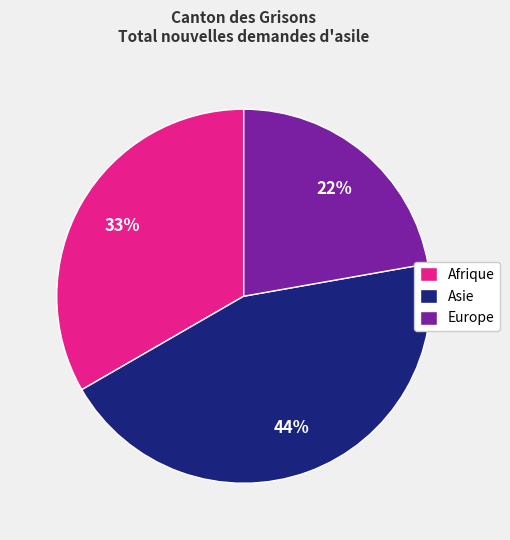

Is the sum of Europe and Afrique greater than half?

Yes